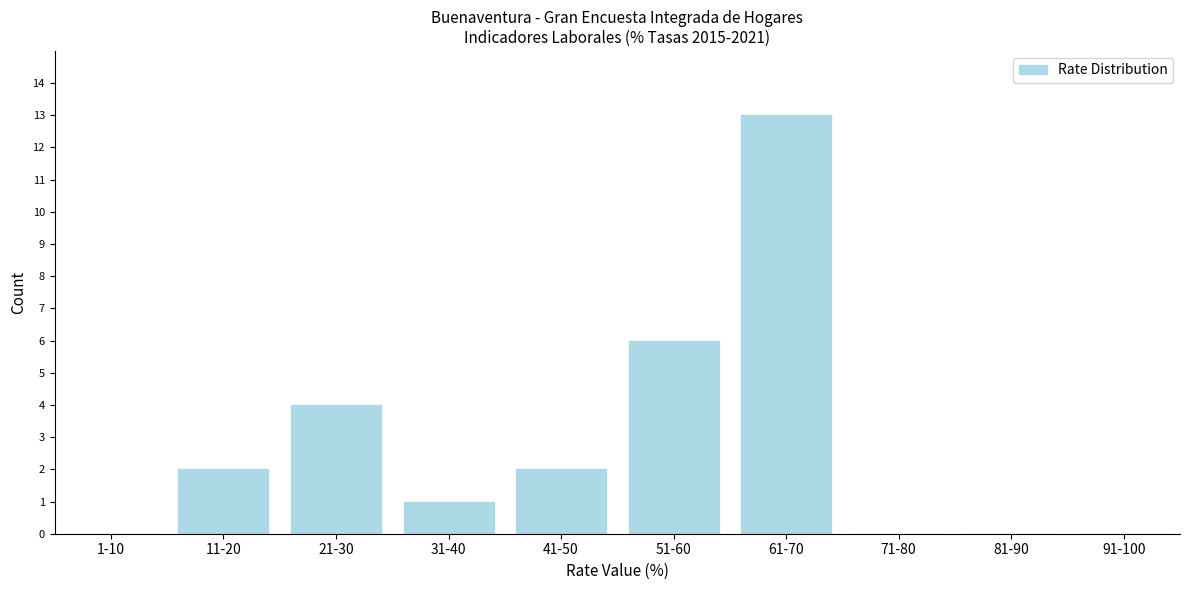

Reading left to right, list all the values displayed in this chart.

1-10=0	11-20=2	21-30=4	31-40=1	41-50=2	51-60=6	61-70=13	71-80=0	81-90=0	91-100=0